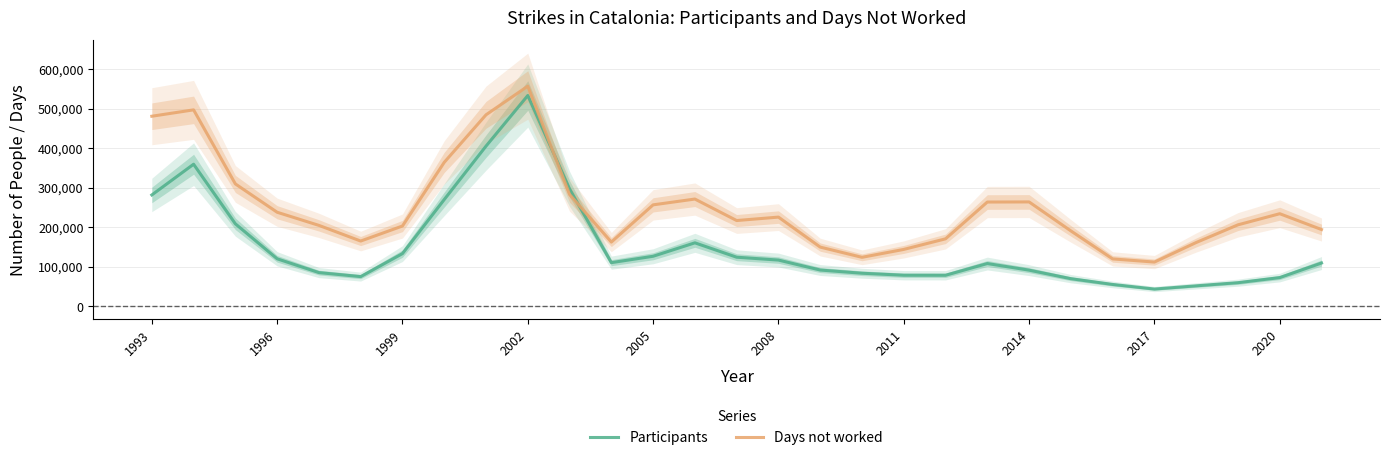

Is the value of Participants at 2011 greater than the value of Days not worked at 2011?

No